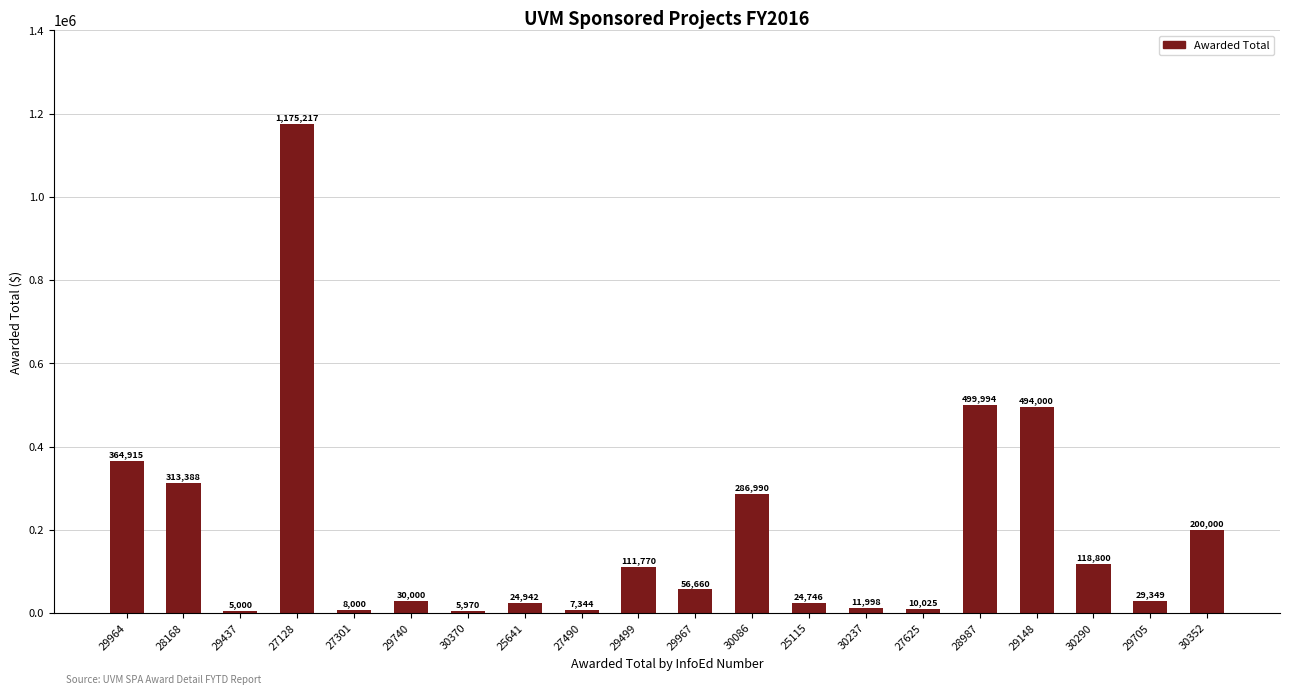

At which label is the value closest to 590108?

28987